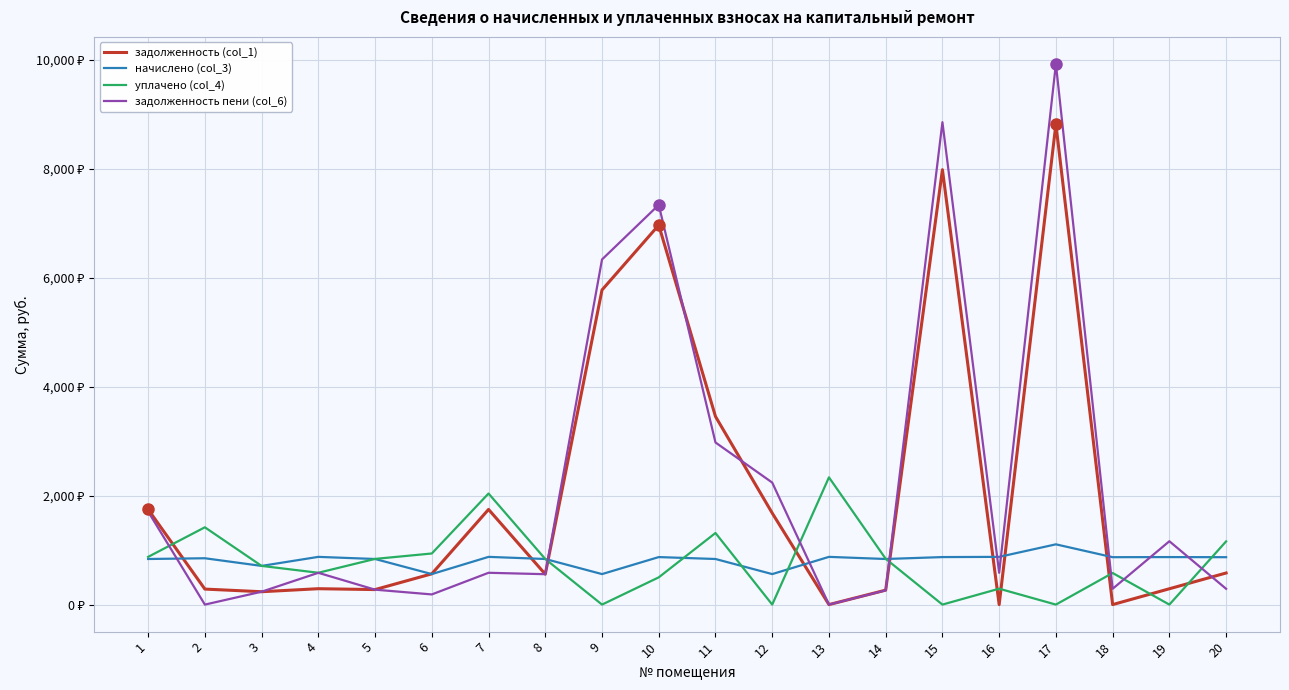

What are all the series names shown in the legend?

задолженность (col_1), начислено (col_3), уплачено (col_4), задолженность пени (col_6)